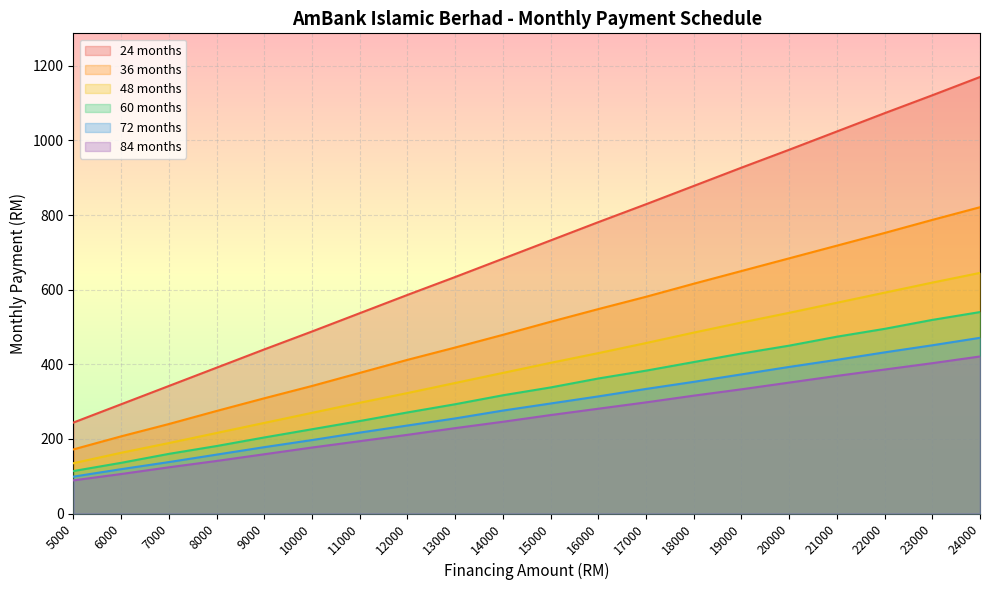

Reading left to right, list all the values displayed in this chart.

24 months: 5000=244	6000=293	7000=342	8000=391	9000=440	10000=488	11000=537	12000=586	13000=634	14000=683	15000=732	16000=781	17000=829	18000=878	19000=927	20000=975	21000=1024	22000=1073	23000=1121	24000=1170
36 months: 5000=172	6000=207	7000=240	8000=275	9000=309	10000=342	11000=377	12000=412	13000=445	14000=479	15000=514	16000=548	17000=581	18000=616	19000=650	20000=684	21000=718	22000=752	23000=787	24000=821
48 months: 5000=135	6000=163	7000=189	8000=216	9000=243	10000=270	11000=297	12000=323	13000=350	14000=377	15000=404	16000=430	17000=457	18000=485	19000=512	20000=538	21000=565	22000=592	23000=619	24000=645
60 months: 5000=114	6000=136	7000=160	8000=181	9000=204	10000=226	11000=248	12000=271	13000=293	14000=317	15000=338	16000=362	17000=383	18000=406	19000=429	20000=450	21000=474	22000=495	23000=519	24000=540
72 months: 5000=99	6000=119	7000=138	8000=158	9000=178	10000=197	11000=217	12000=236	13000=255	14000=276	15000=295	16000=314	17000=334	18000=353	19000=373	20000=393	21000=412	22000=432	23000=451	24000=471
84 months: 5000=89	6000=106	7000=124	8000=141	9000=159	10000=177	11000=194	12000=211	13000=229	14000=246	15000=264	16000=281	17000=298	18000=316	19000=333	20000=351	21000=369	22000=386	23000=403	24000=421